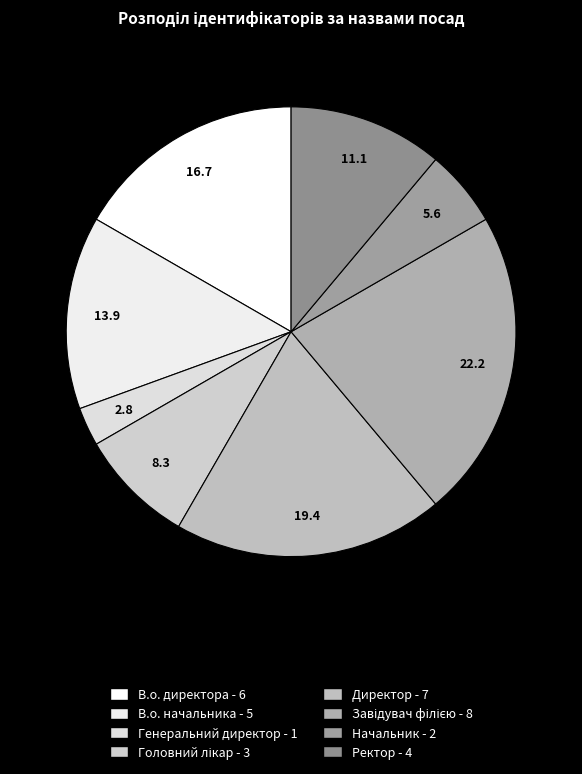

Is there a majority slice in this chart?

No